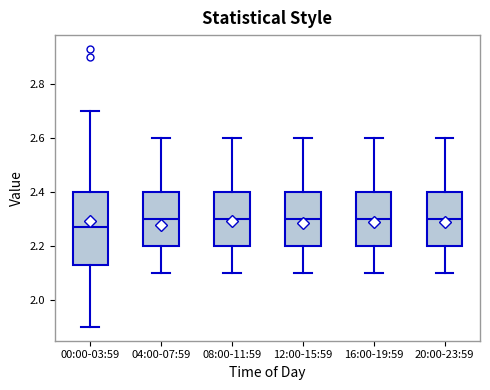

Reading left to right, read every box against the y-axis: the position of its median line, the range the box covers, and the ends of its whiskers. The values are not printed on the chart, so give them approximately, as read against the axis.

00:00-03:59: median 2.28, box 2.14 to 2.40, whiskers 1.90 to 2.70
04:00-07:59: median 2.30, box 2.20 to 2.40, whiskers 2.10 to 2.60
08:00-11:59: median 2.30, box 2.20 to 2.40, whiskers 2.10 to 2.60
12:00-15:59: median 2.30, box 2.20 to 2.40, whiskers 2.10 to 2.60
16:00-19:59: median 2.30, box 2.20 to 2.40, whiskers 2.10 to 2.60
20:00-23:59: median 2.30, box 2.20 to 2.40, whiskers 2.10 to 2.60